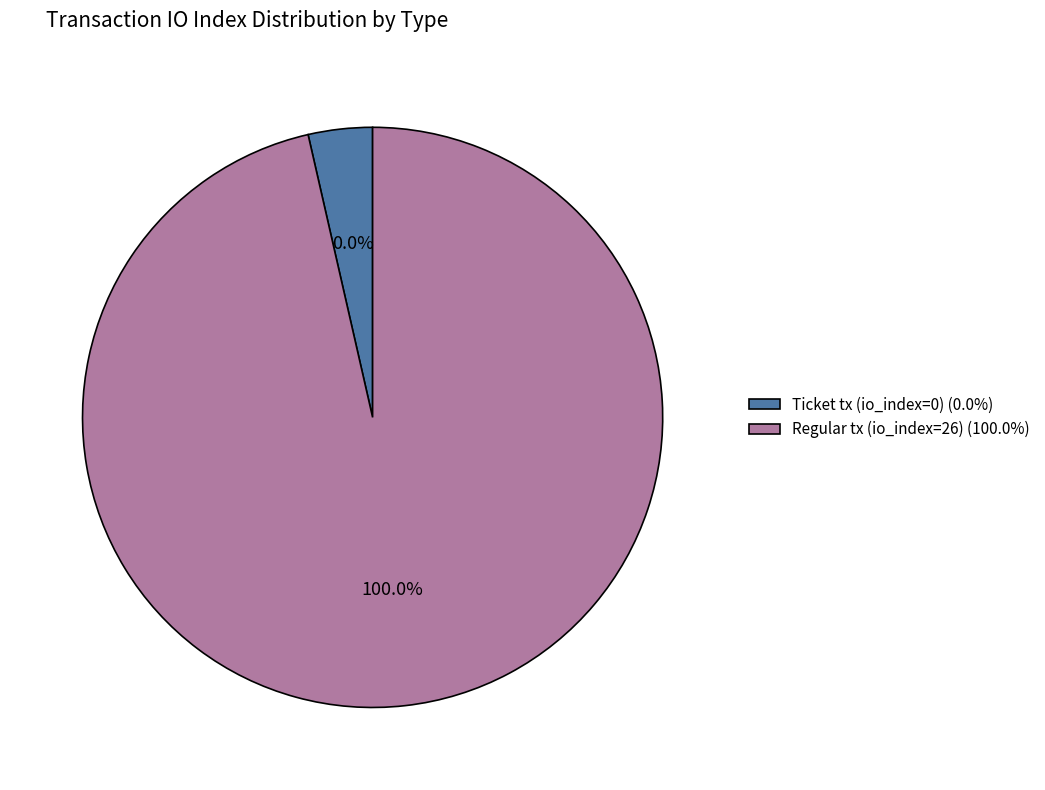

Does Regular (io_index=26) represent more than half of the total?

Yes